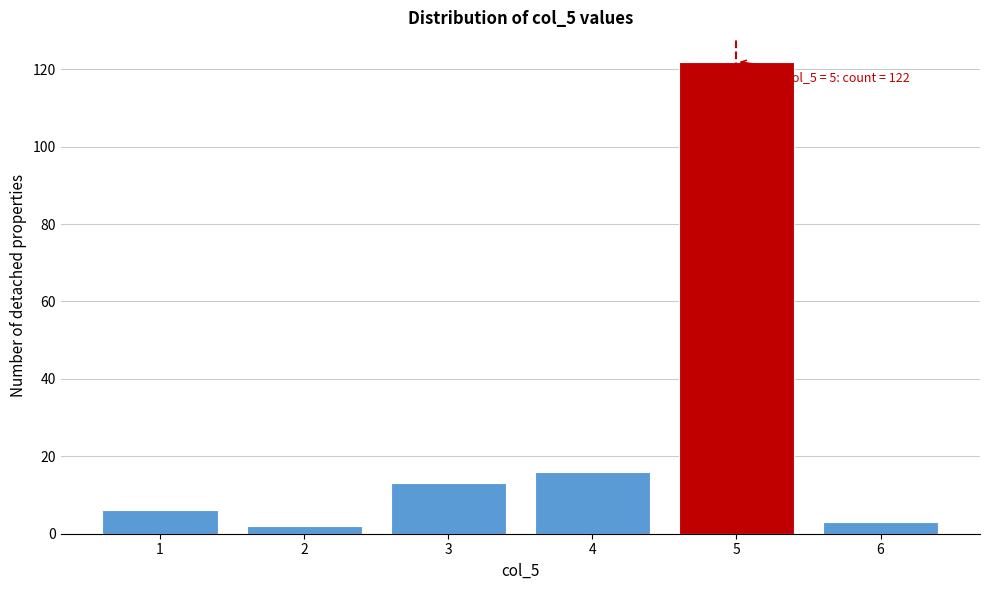

Over which range of the x-axis is the bar tallest?

4.5 to 5.5